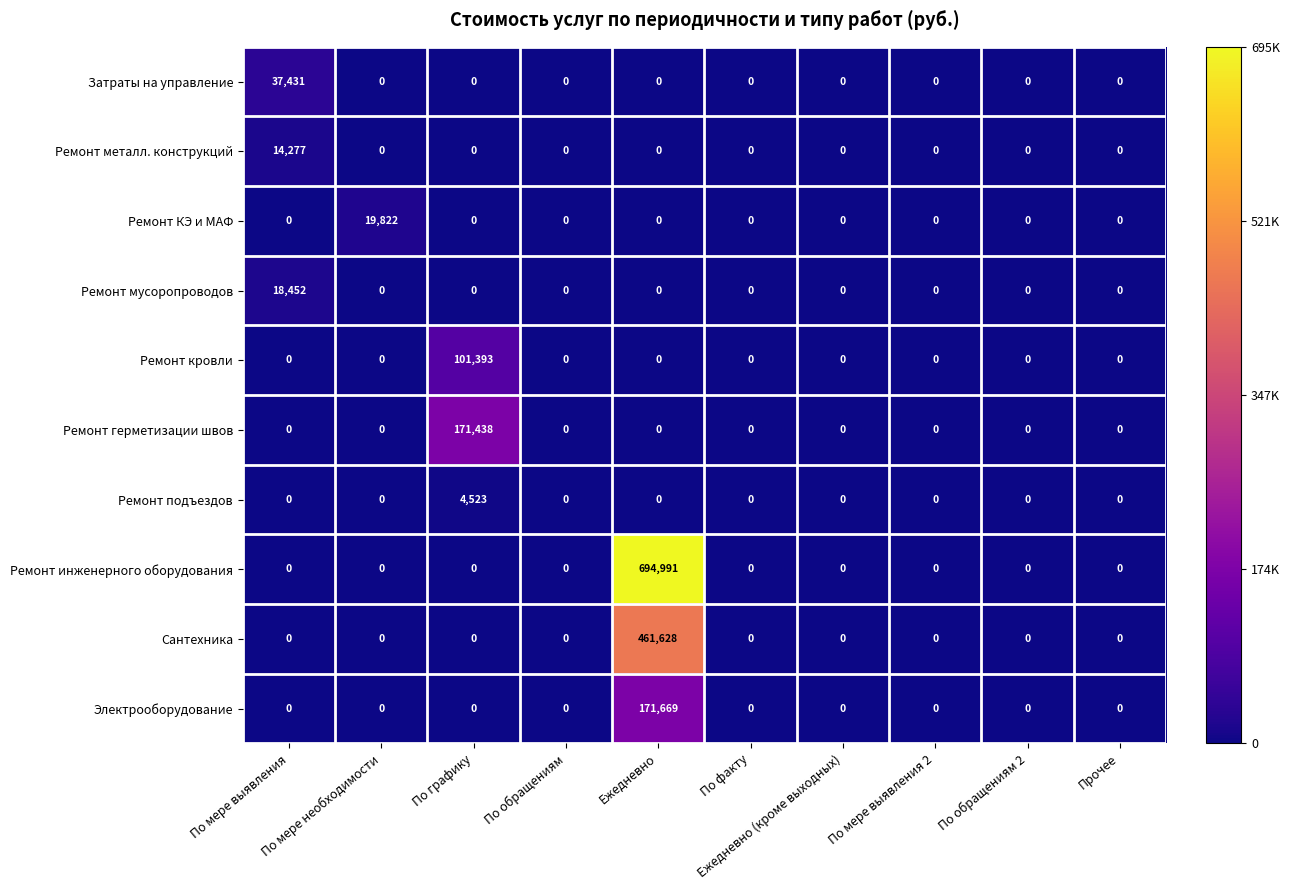

How many distinct data groups are displayed?

10